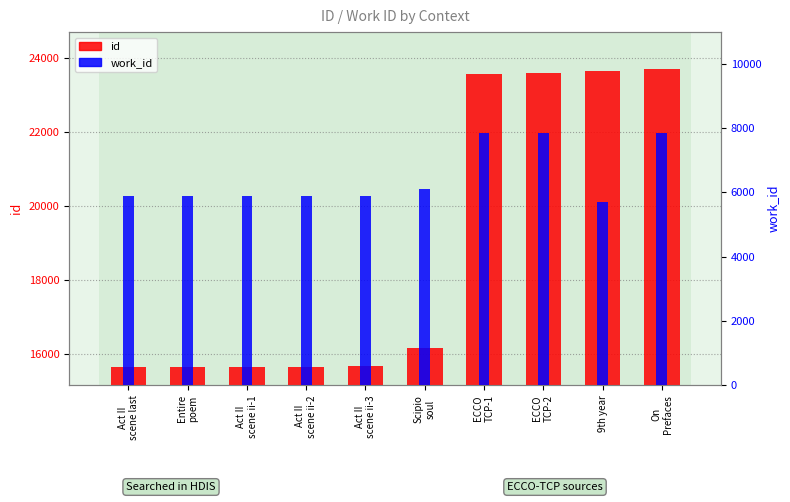

What is the average value of the work_id series?

6484